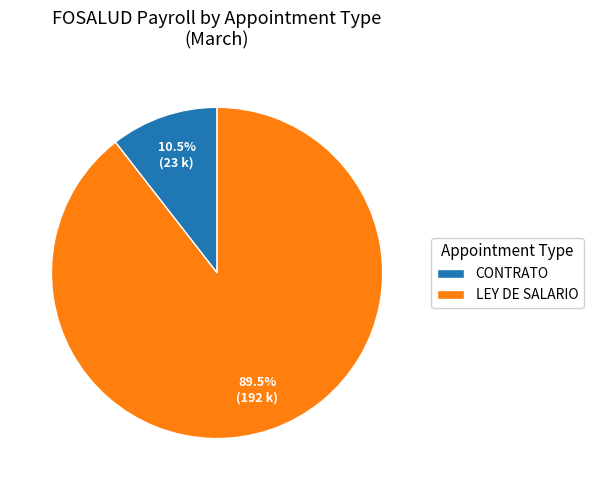

Which category has the biggest portion of the pie?

LEY DE SALARIO